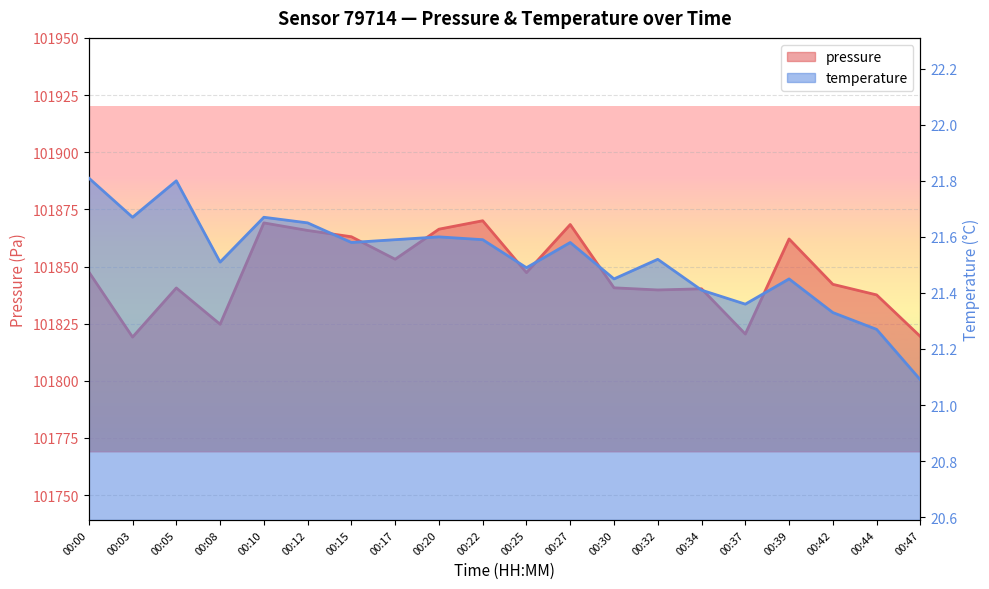

What is the greatest value displayed?

101870.0